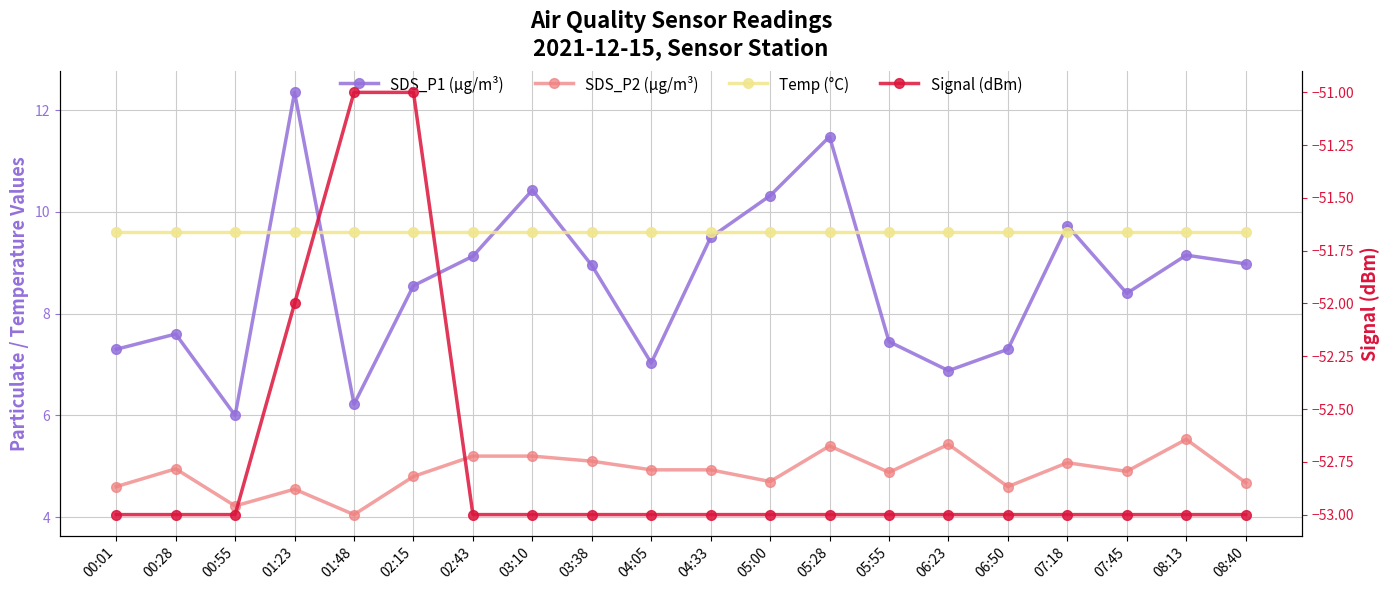

What is the minimum value shown in the chart?

-53.0